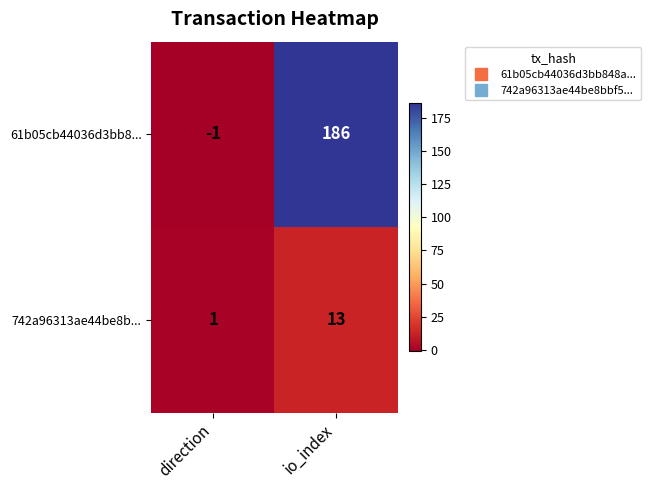

Reading right to left, what are all the values shown in this chart?

61b05cb44036d3bb8...: io_index=186	direction=-1
742a96313ae44be8b...: io_index=13	direction=1